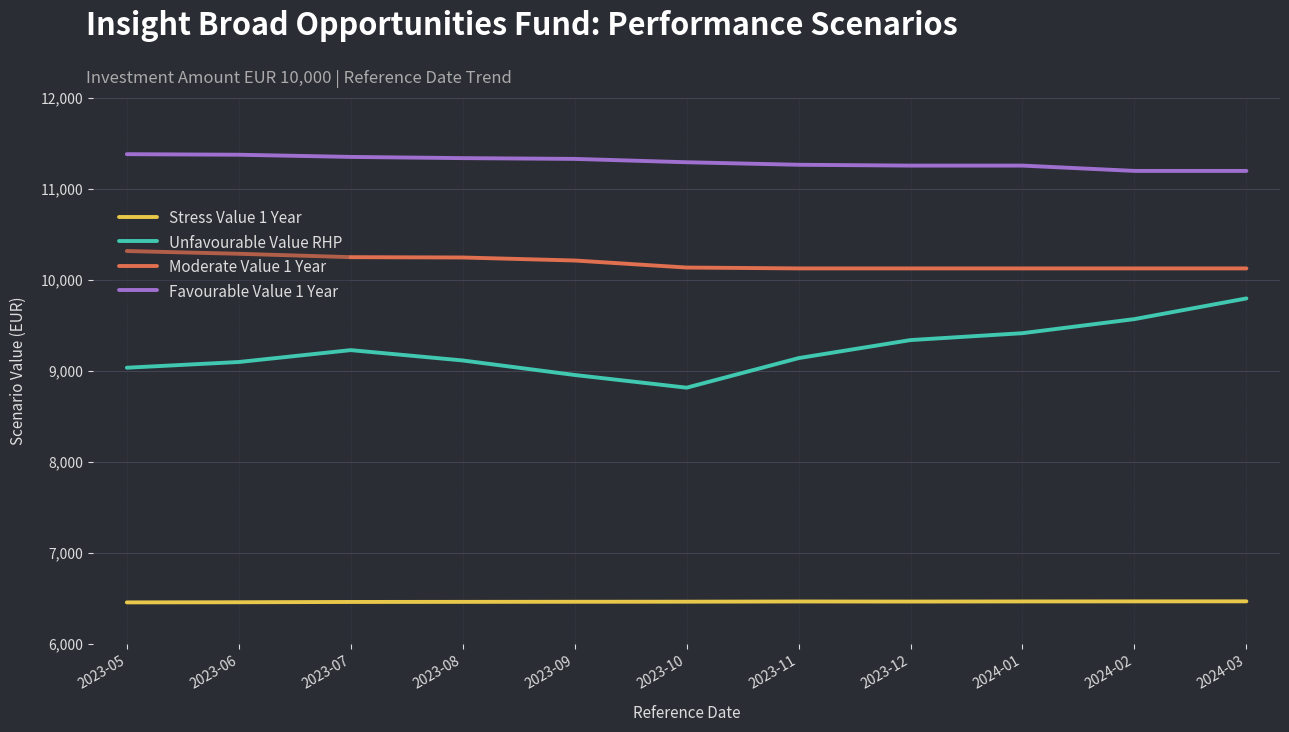

How many distinct data groups are displayed?

4